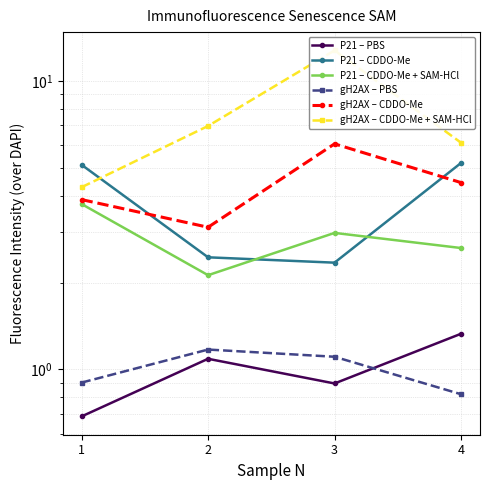

How many interior local valleys does the P21 – CDDO-Me series have?

1